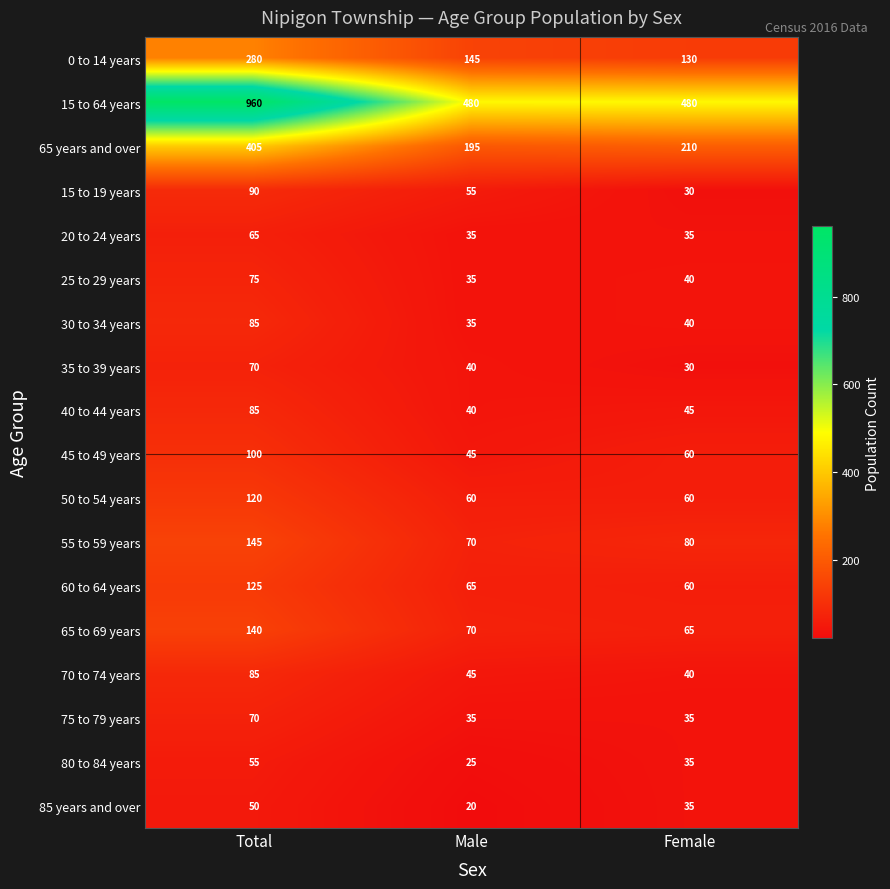

What value does the 40 to 44 years series have at Male?

40